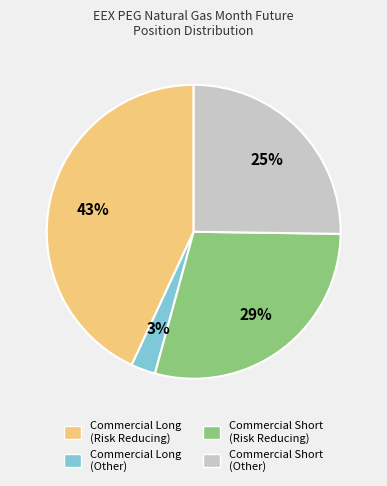

True or false: Commercial Short (Risk Reducing) accounts for 19% of the total.

False